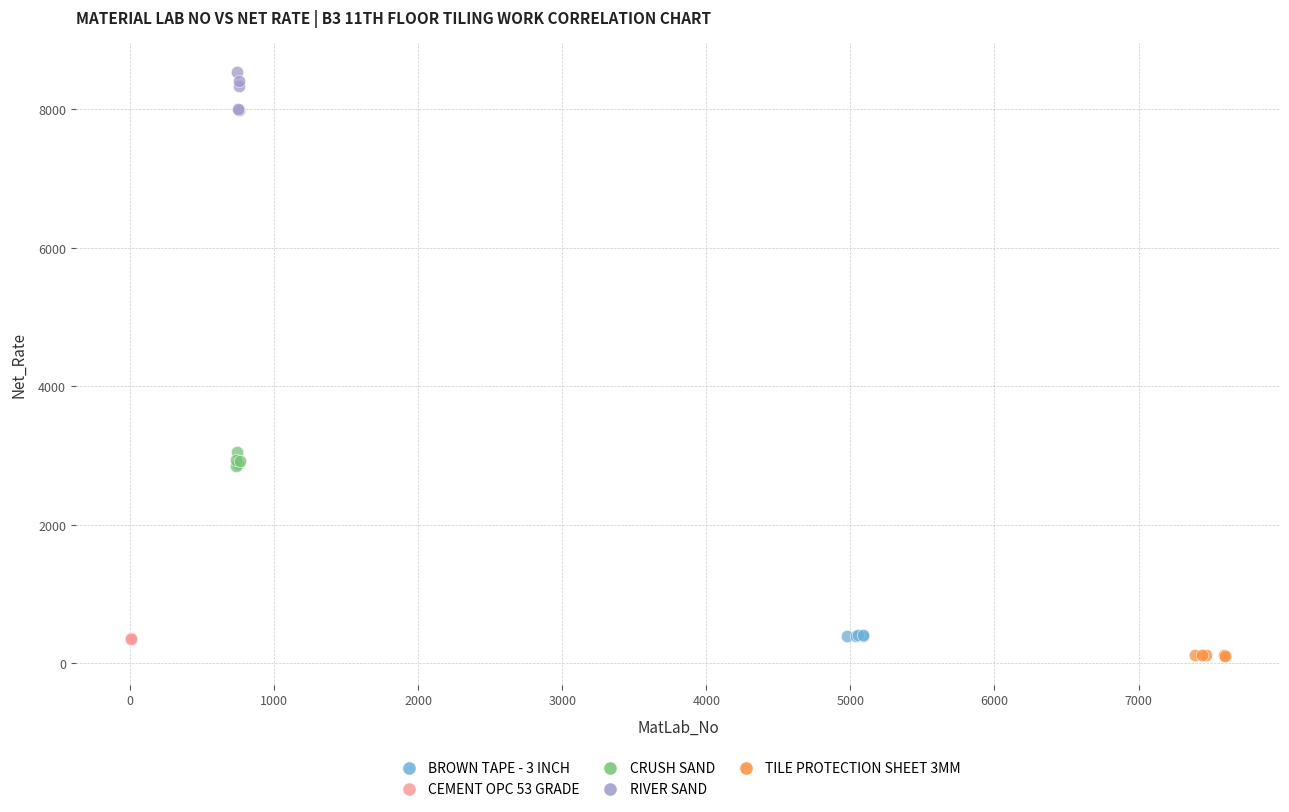

What are all the series names shown in the legend?

BROWN TAPE - 3 INCH, CEMENT OPC 53 GRADE, CRUSH SAND, RIVER SAND, TILE PROTECTION SHEET 3MM